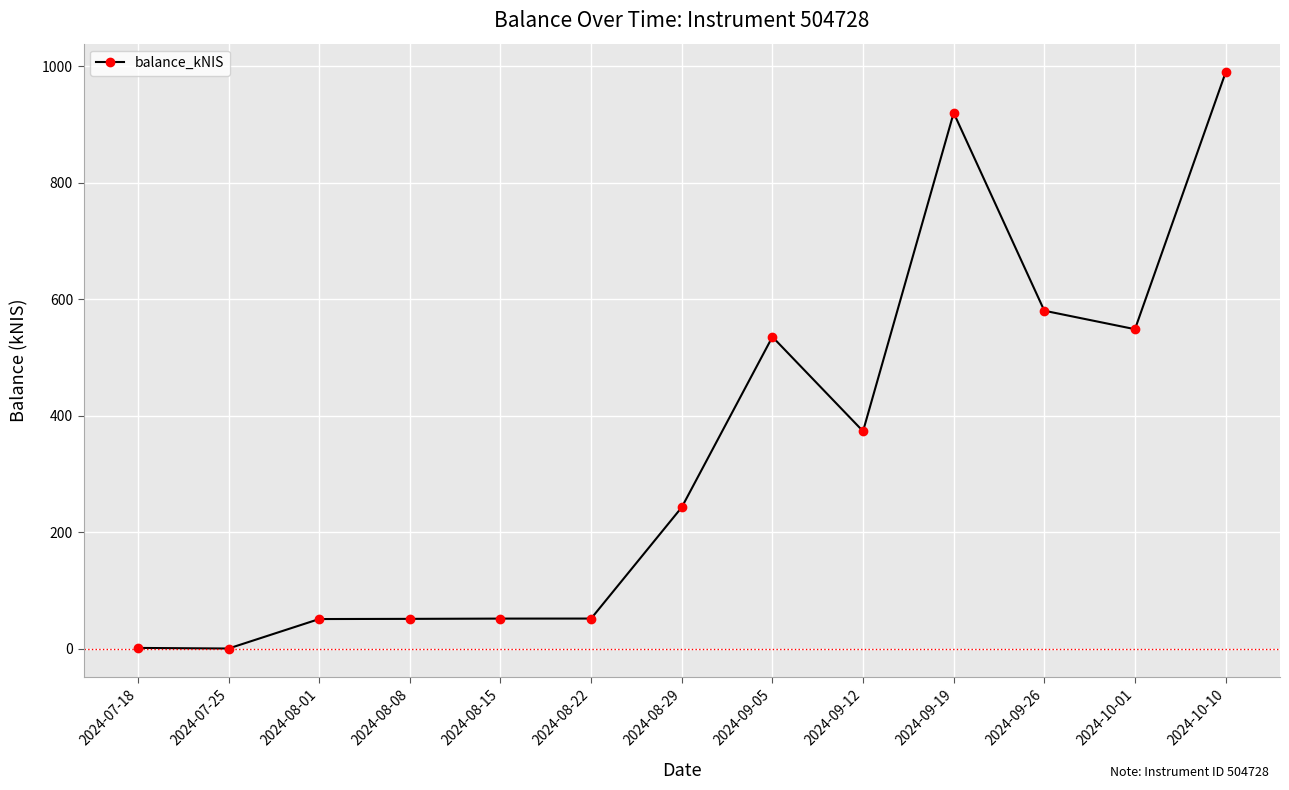

What is the label of the 2nd point from the left?

2024-07-25